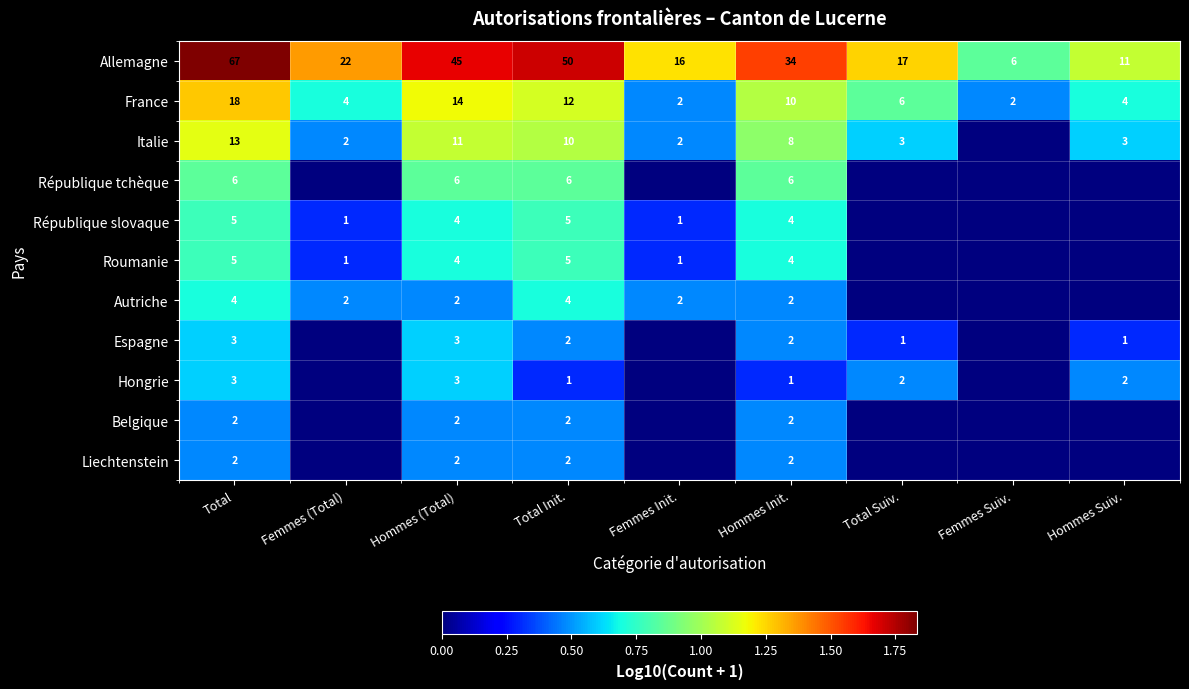

At which category is the sum across all series the highest?

Total